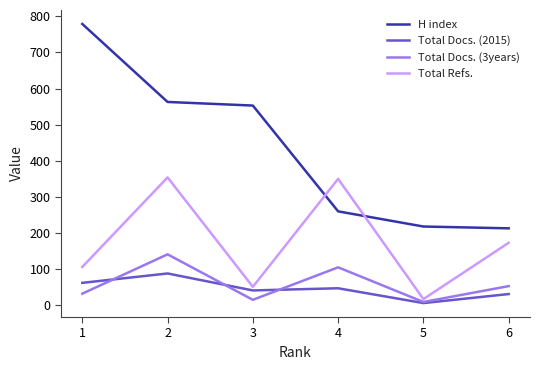

What is the minimum value for Total Refs.?

17